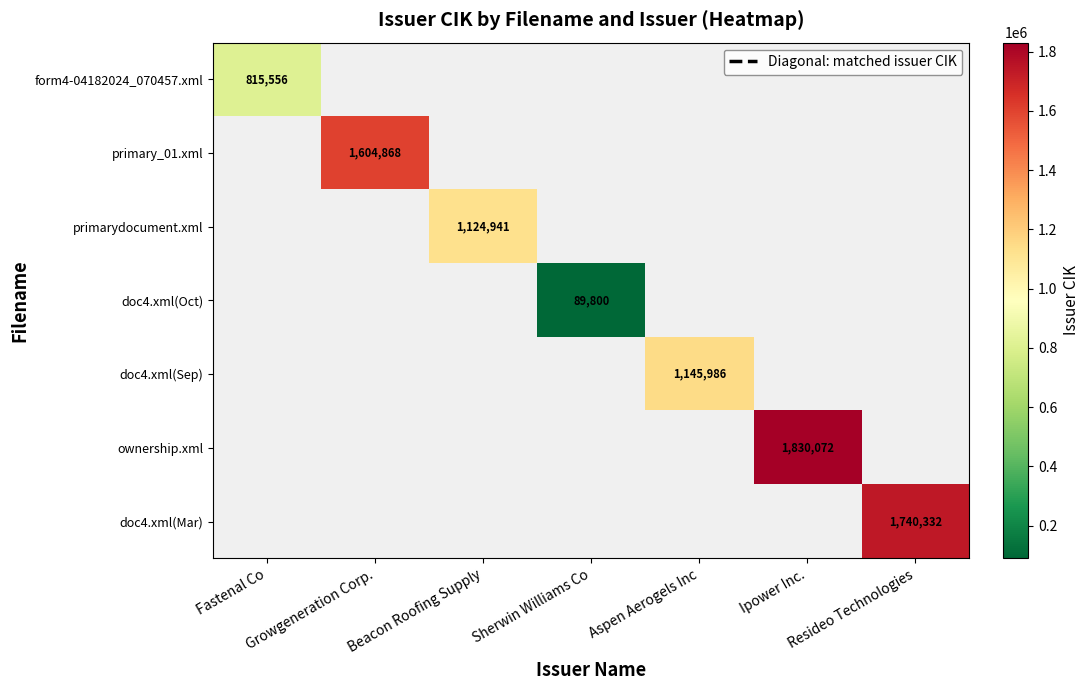

List the labels in order of primary_01.xml value, smallest first.

Fastenal Co, Growgeneration Corp., Beacon Roofing Supply, Sherwin Williams Co, Aspen Aerogels Inc, Ipower Inc., Resideo Technologies